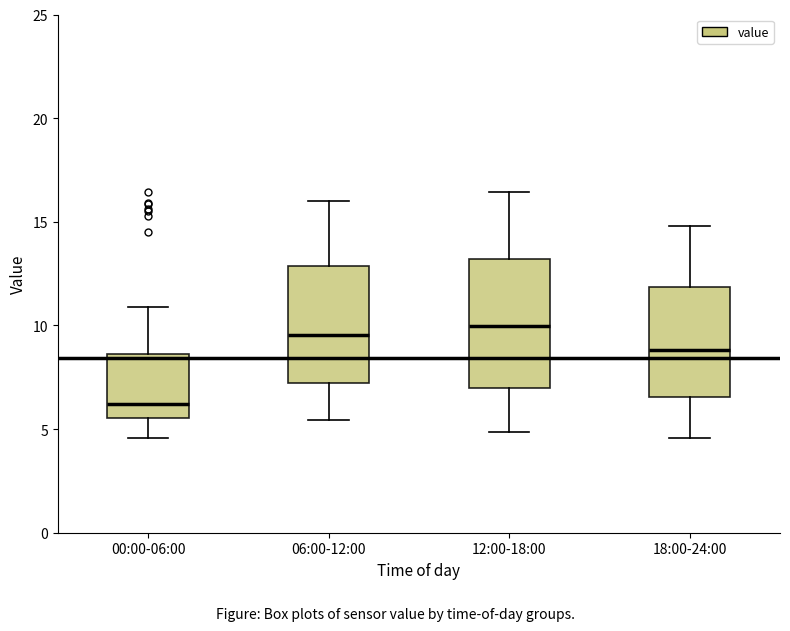

Which box's median line is the lowest?

00:00-06:00